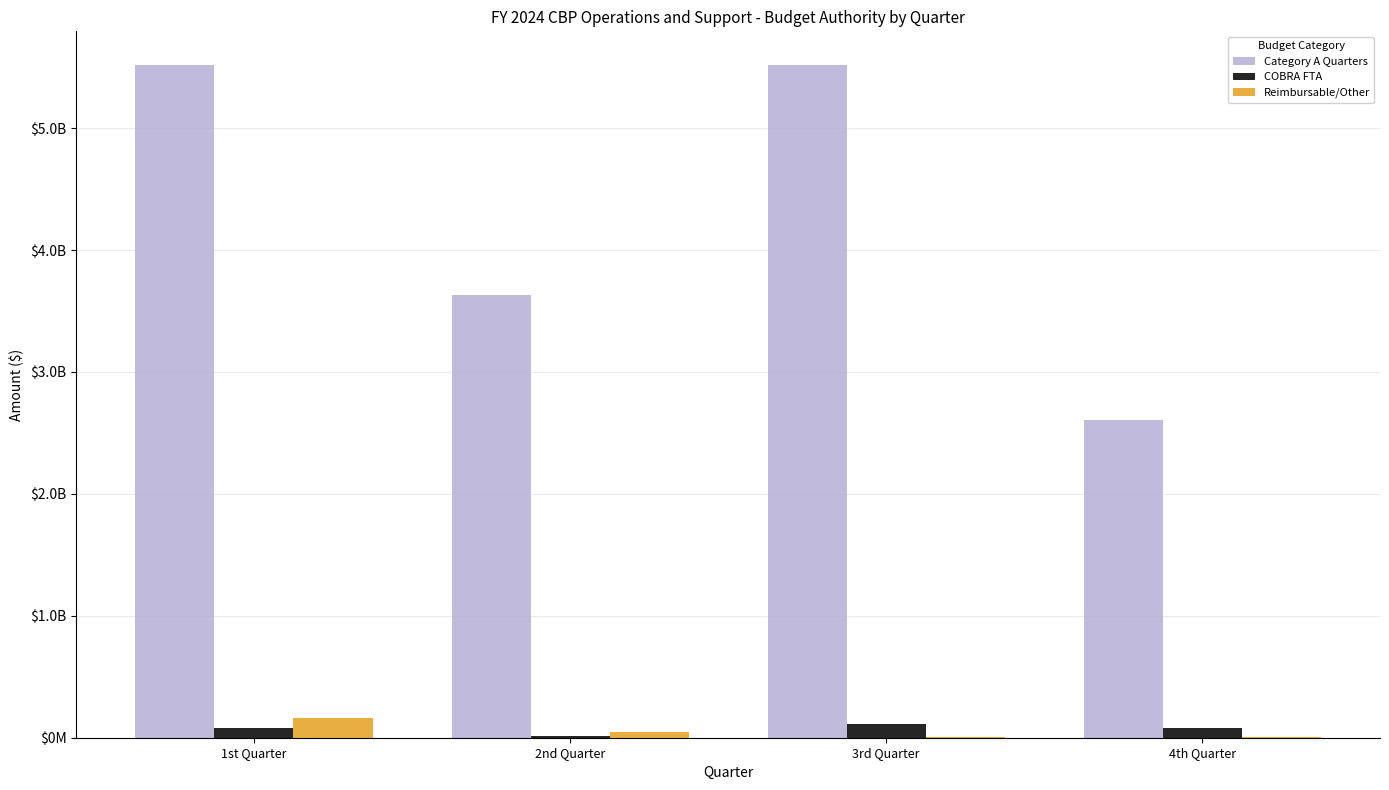

What is the difference between the second highest and minimum values in the Category A Quarters series?

2912026650